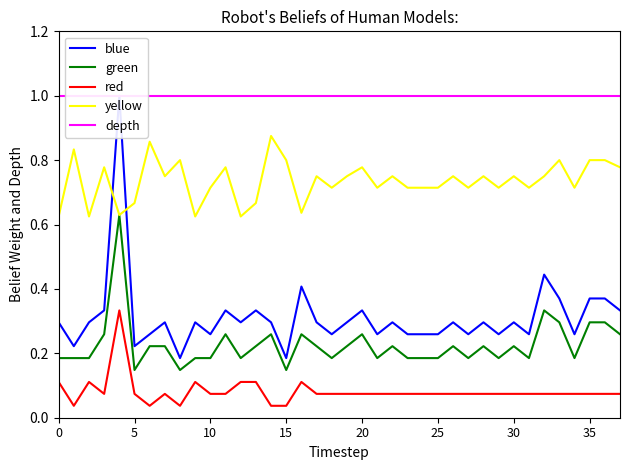

The value of Female (norm) at 25 is 0.3. True or false?

False